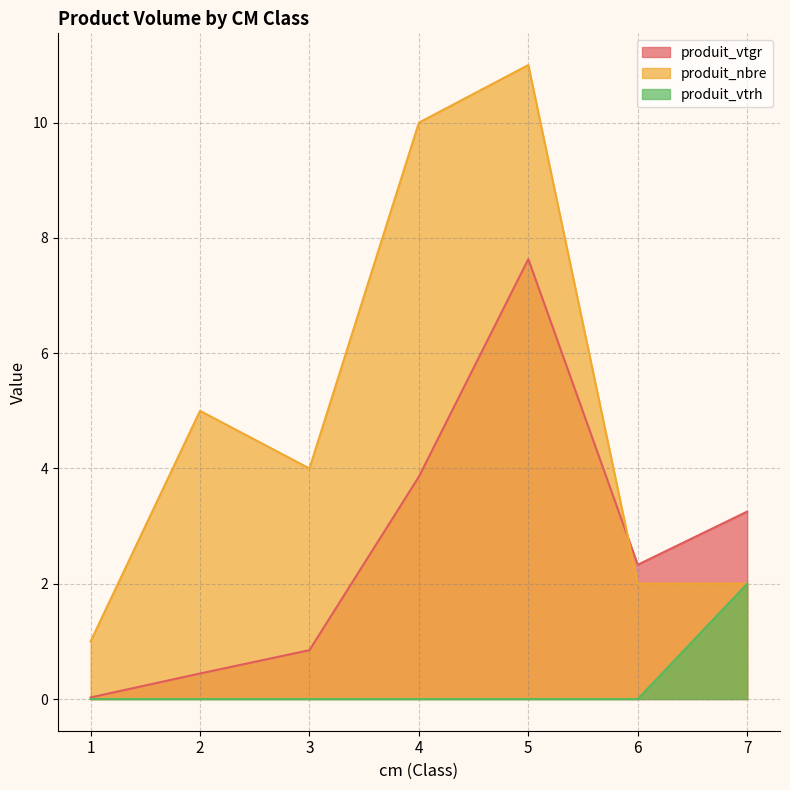

Where is the first local maximum for produit_vtgr?

5